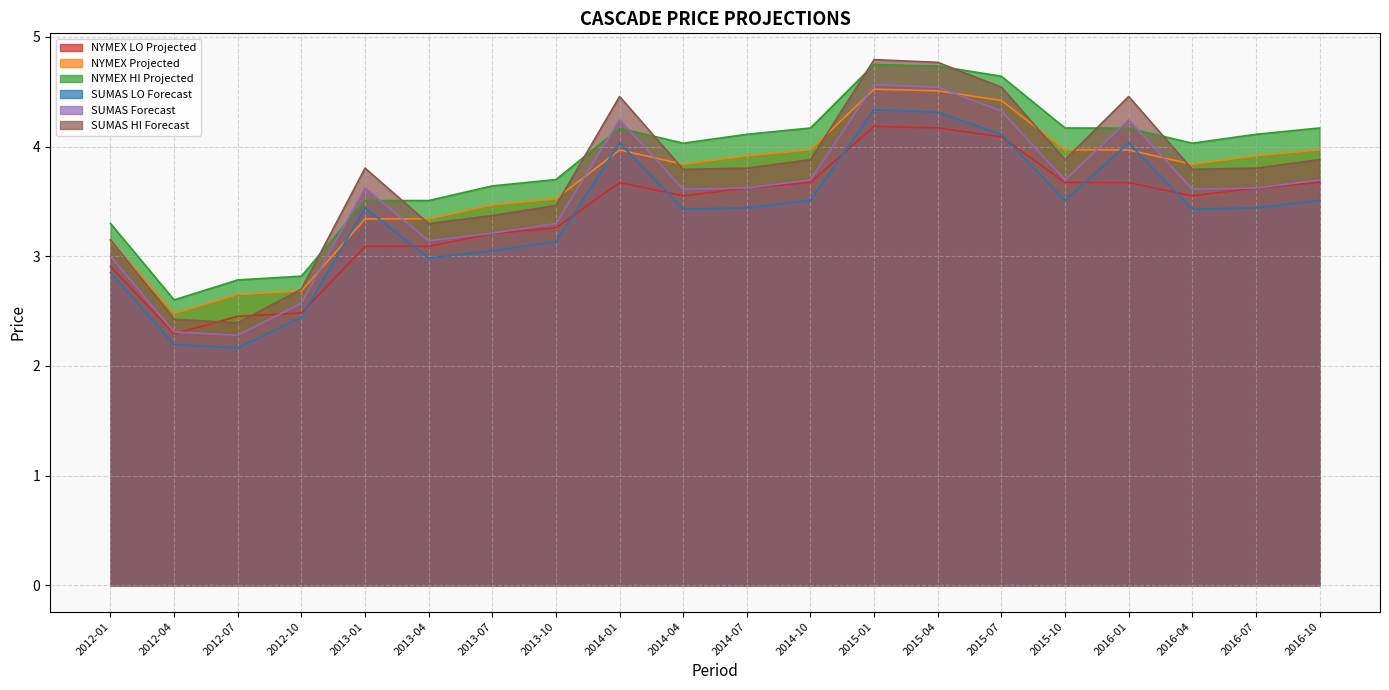

At how many categories does at least one series exceed 4?

12